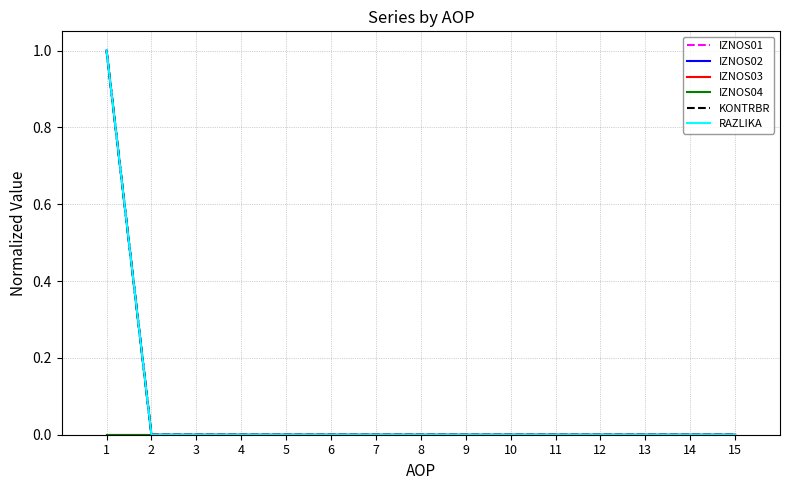

Does the chart have visible grid lines?

Yes